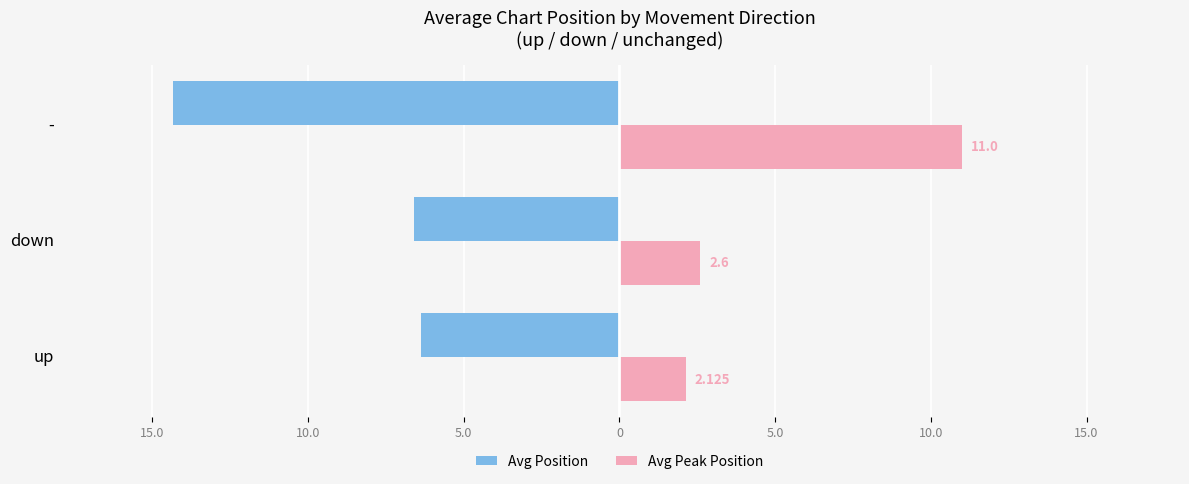

List the series in order of their overall mean, lowest first.

Avg Position, Avg Peak Position